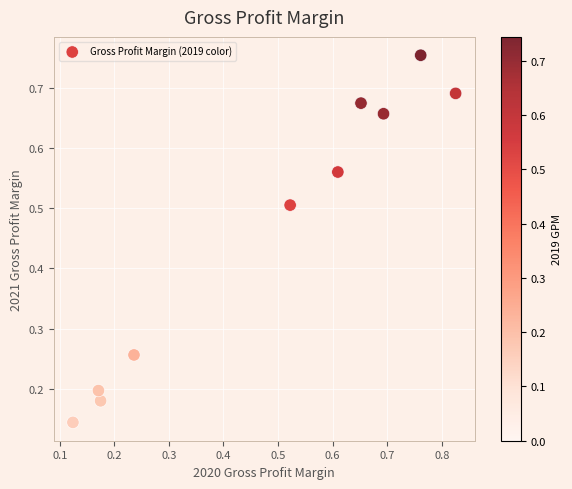

What is the average Y value?

0.5